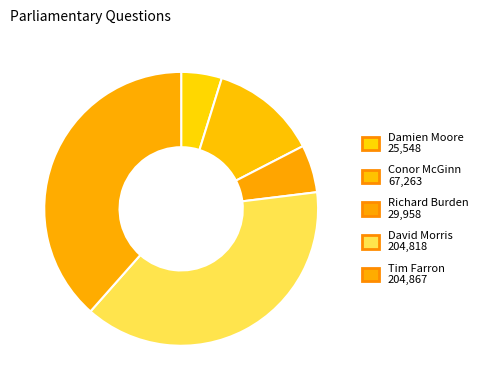

Does any single category account for the majority?

No